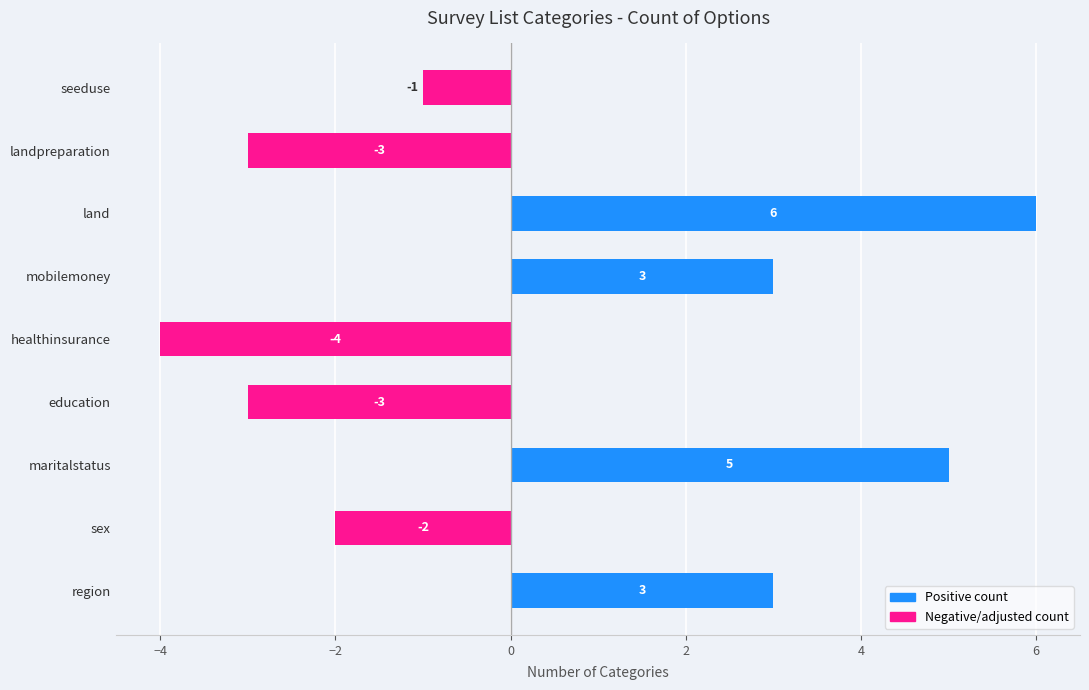

How many values are above zero?

4